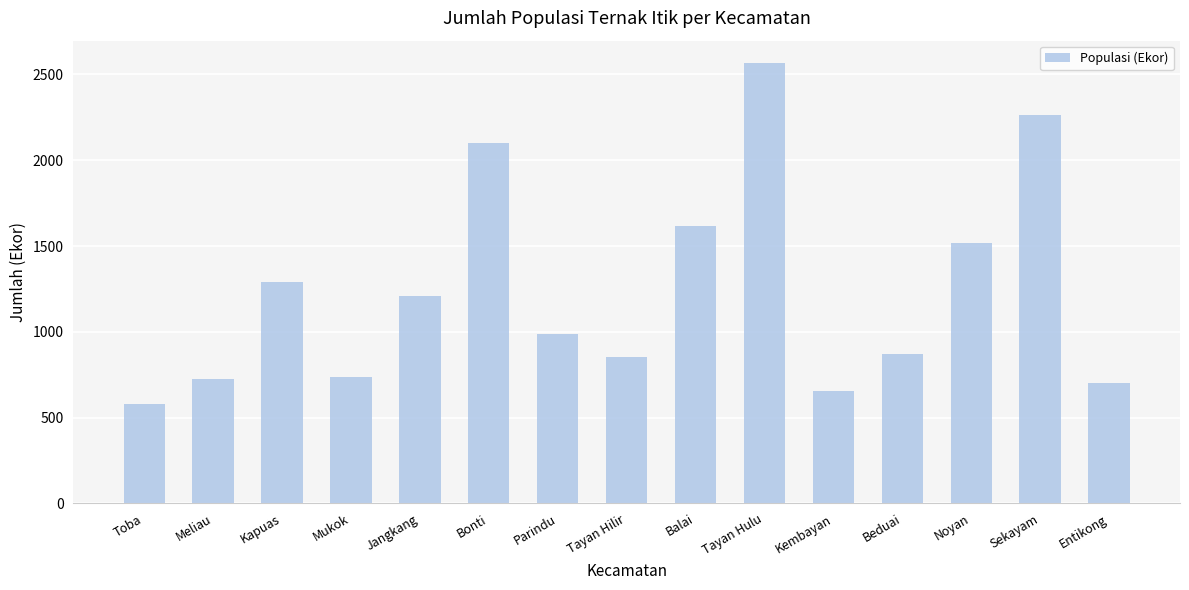

How many values are below 988?

7